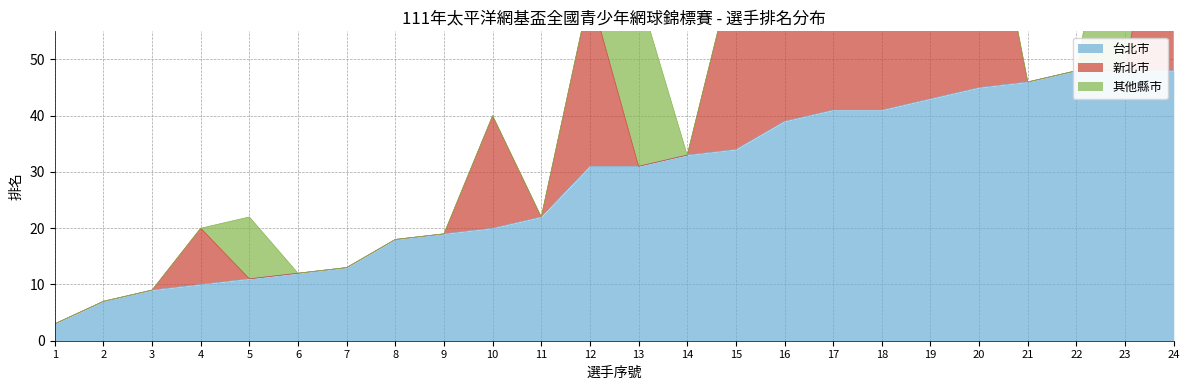

Between 5 and 8, which series saw the biggest shift?

其他縣市